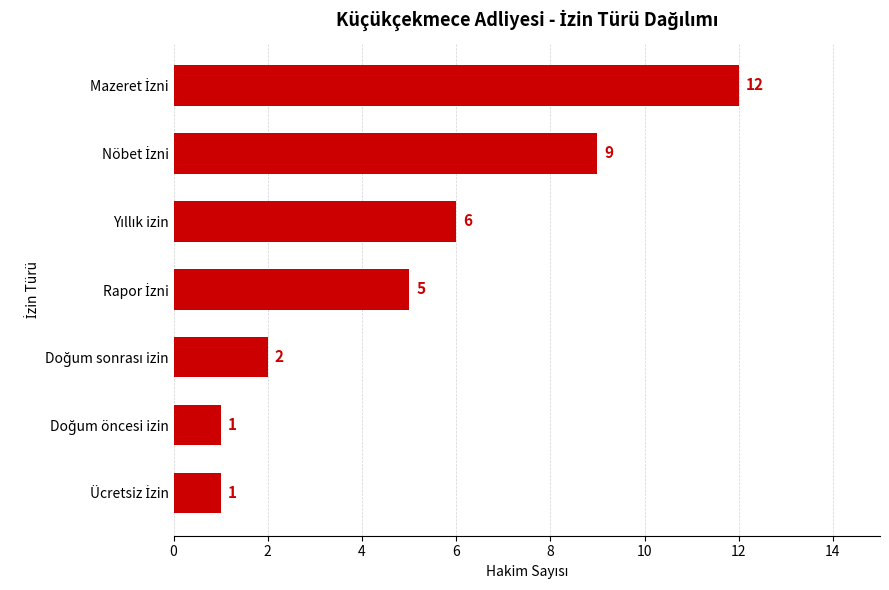

What is the value of the 1st bar from the top?

12